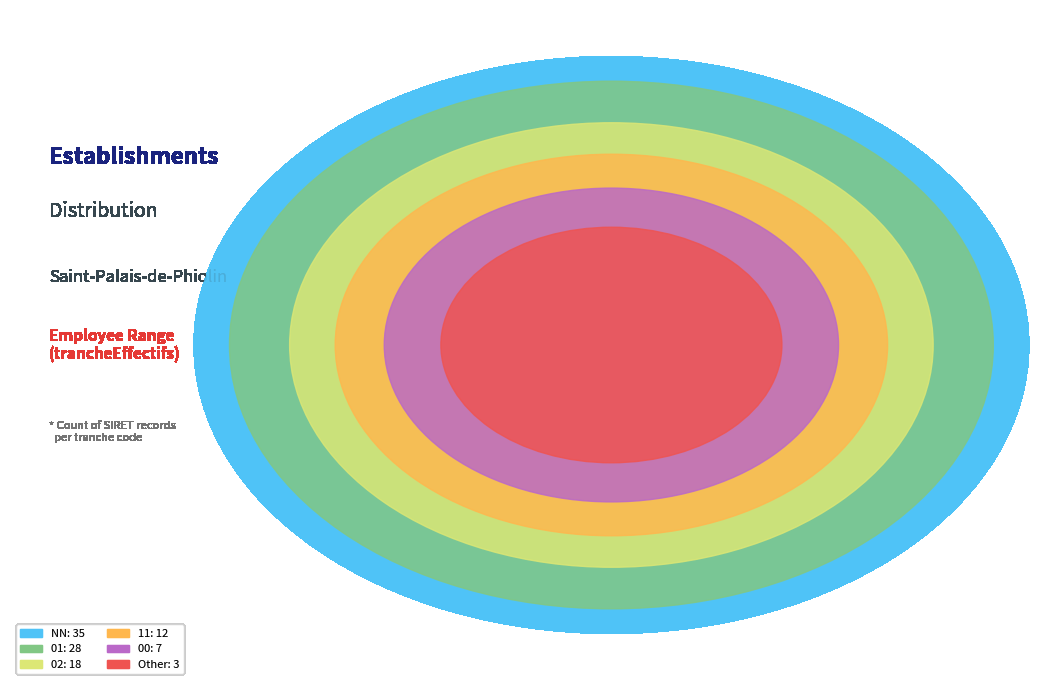

Does any single category account for the majority?

No